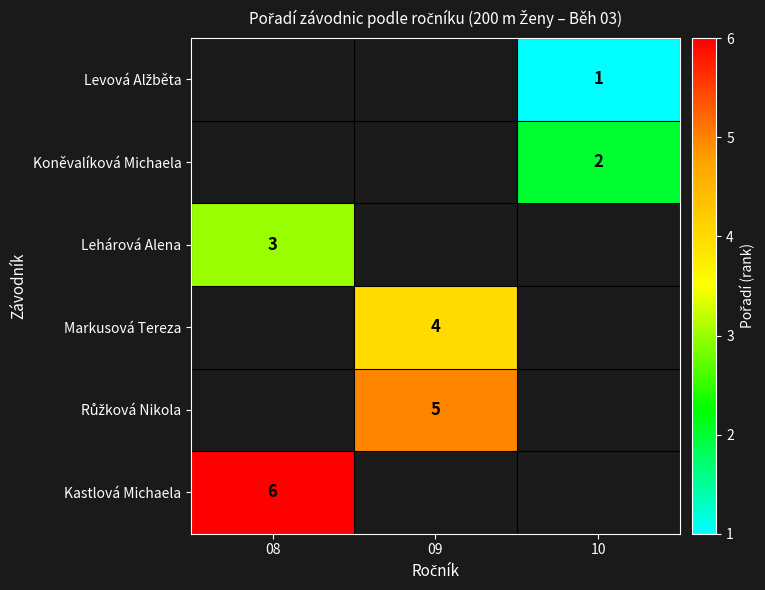

Is it true that Koněvalíková Michaela equals 2 at 10?

True